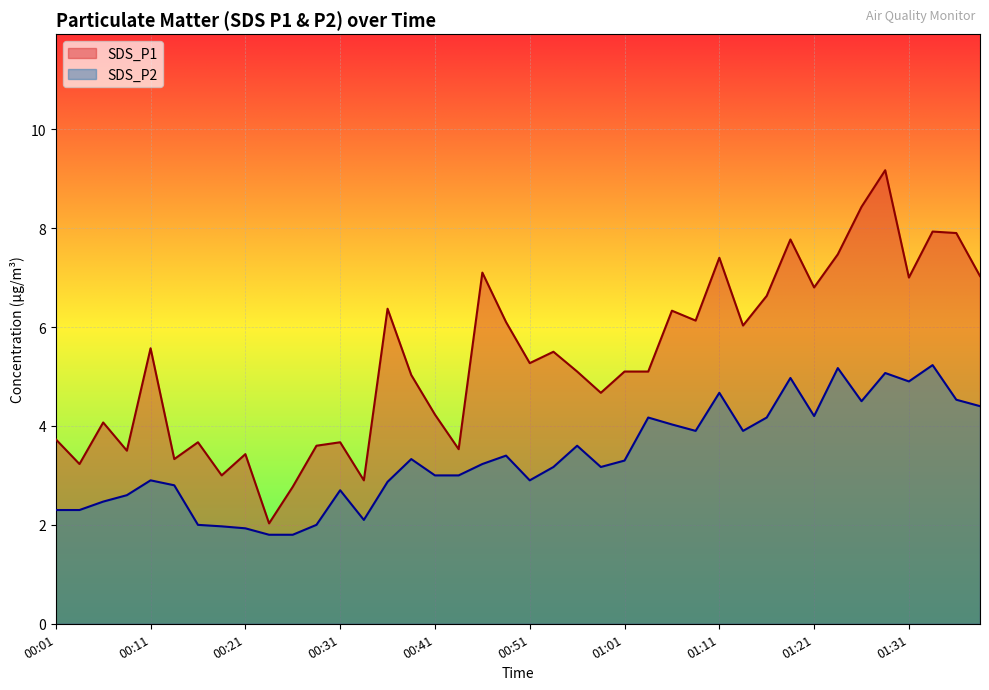

Where is the first local maximum for SDS_P2?

00:11